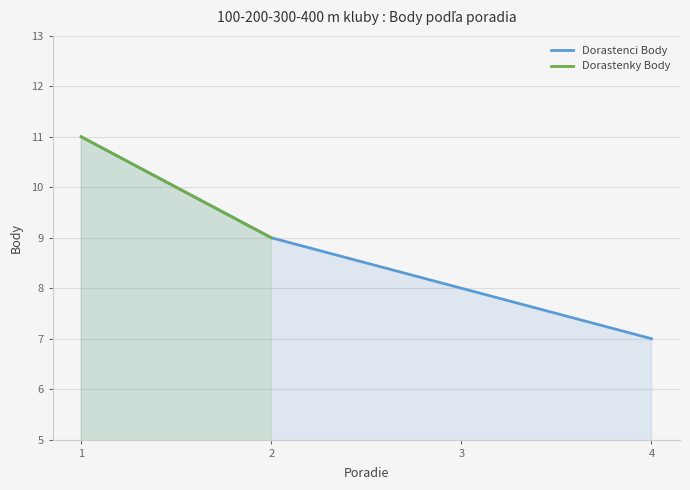

What is the change in value from 2 to 4?

-2